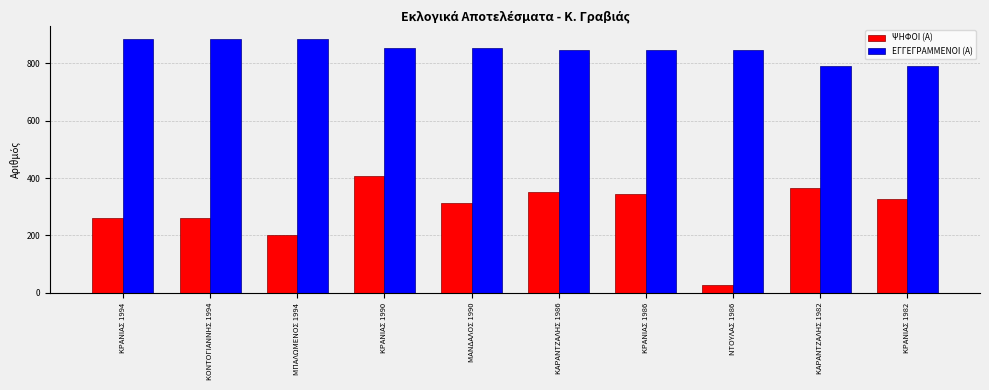

What is the label of the 5th bar from the left?

ΜΑΝΔΑΛΟΣ 1990